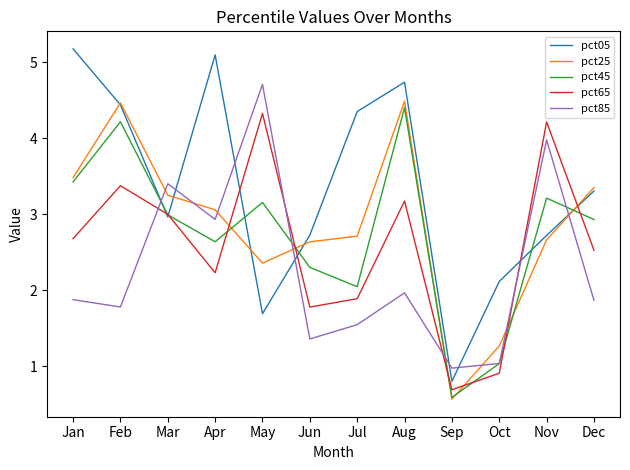

List the labels in order of pct65 value, smallest first.

Sep, Oct, Jun, Jul, Apr, Dec, Jan, Mar, Aug, Feb, Nov, May